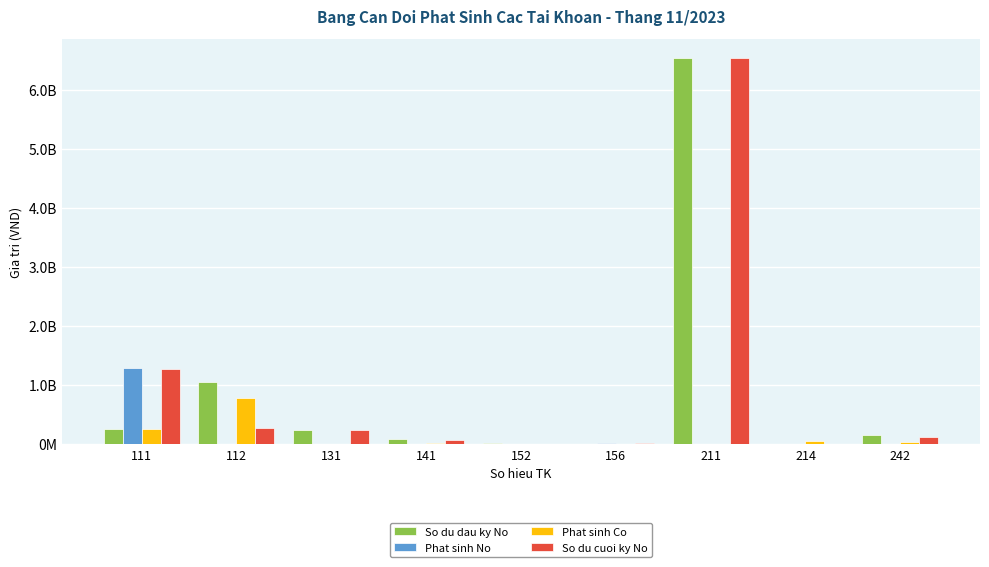

Are the bars grouped side by side (vs. stacked)?

Yes